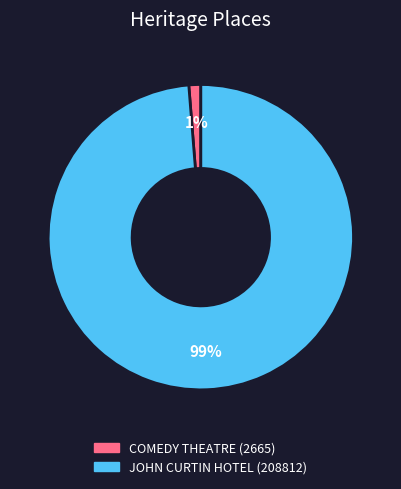

Is the sum of JOHN CURTIN HOTEL (208812) and COMEDY THEATRE (2665) greater than half?

Yes